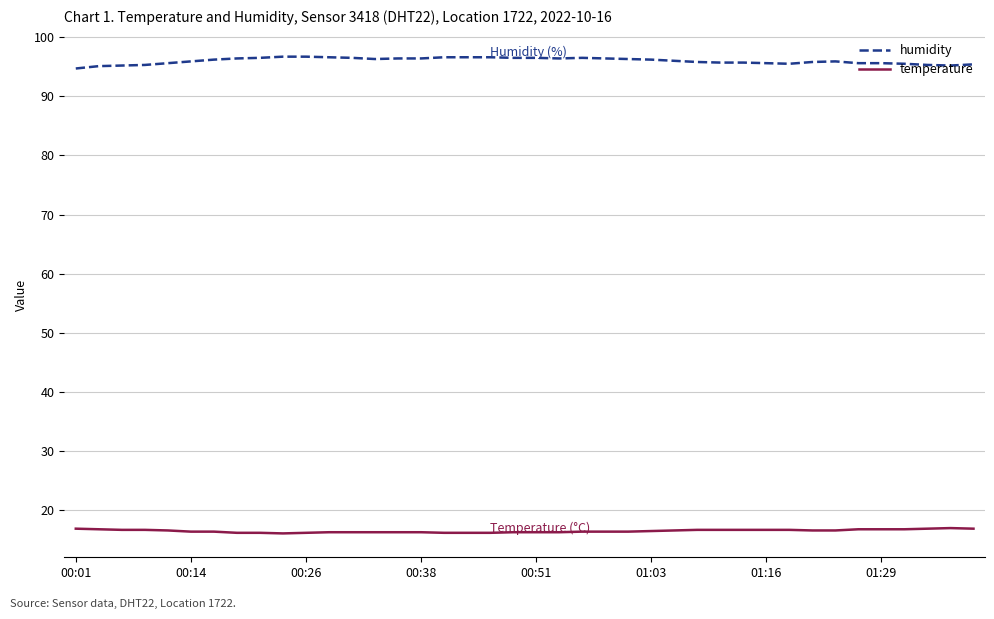

What are all the series names shown in the legend?

humidity, temperature